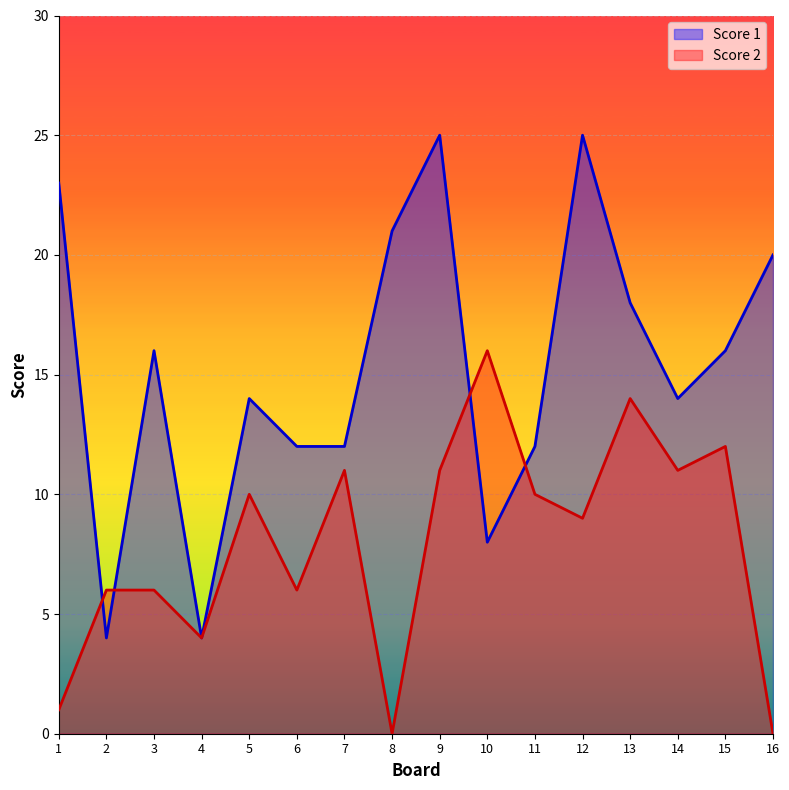

What is the sum of the Score 2 values at 2 and 3?

12